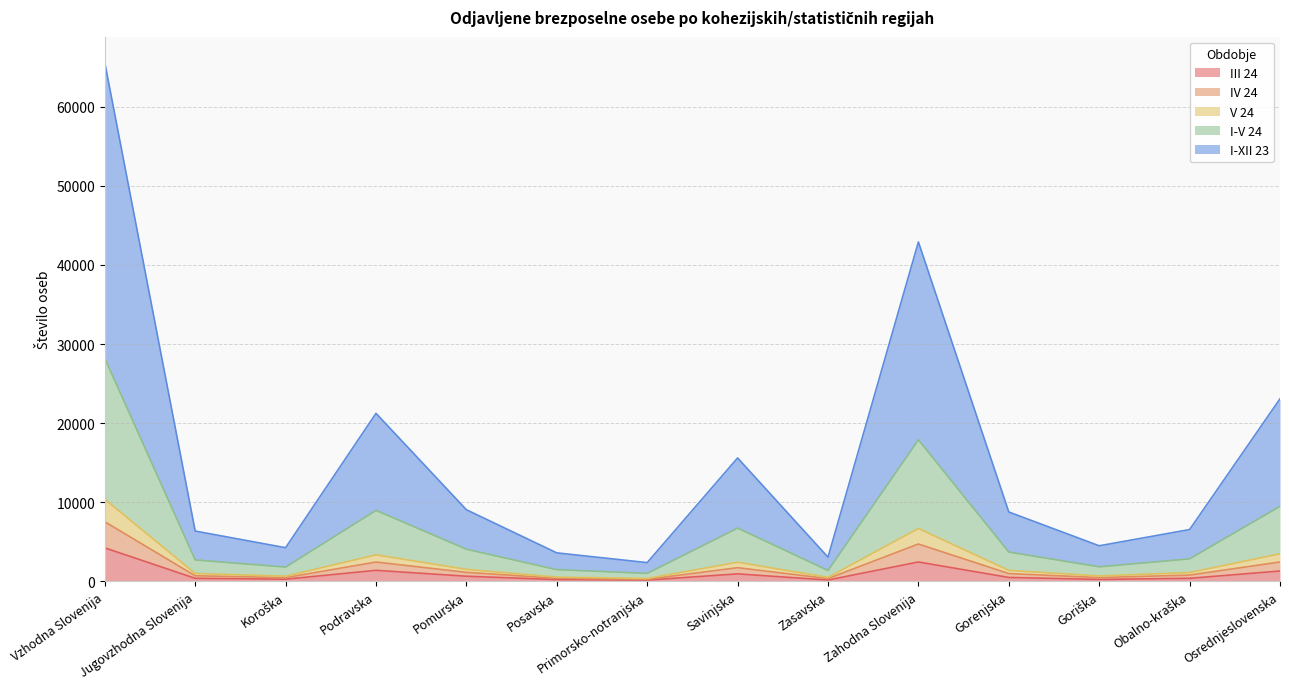

Count the number of categories in the chart.

14